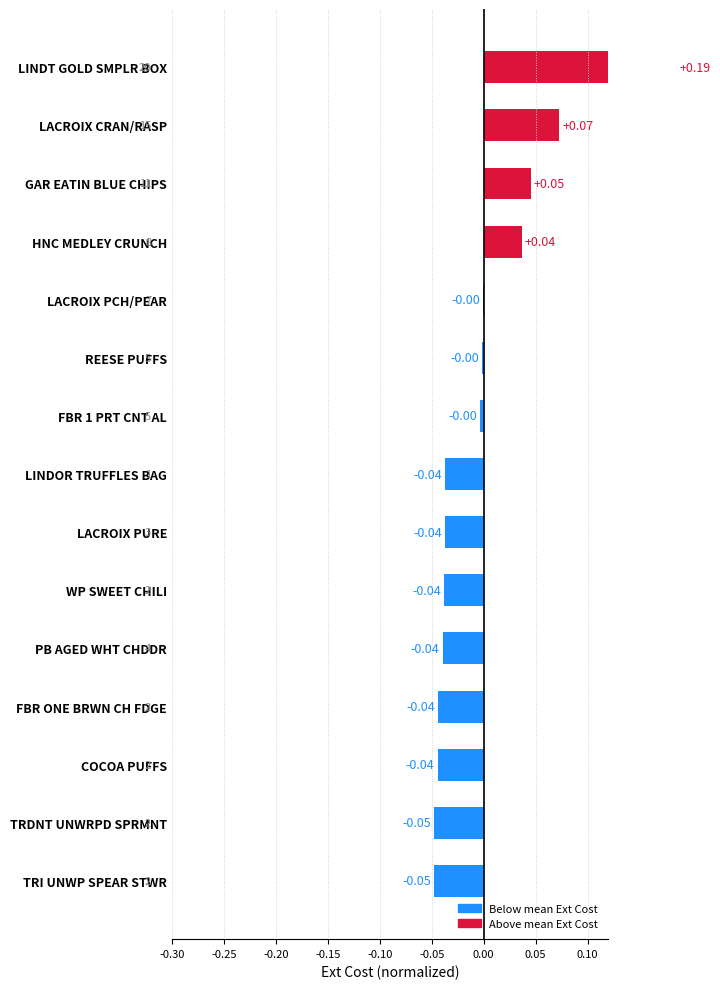

The value at LACROIX PCH/PEAR is -0.0. True or false?

False